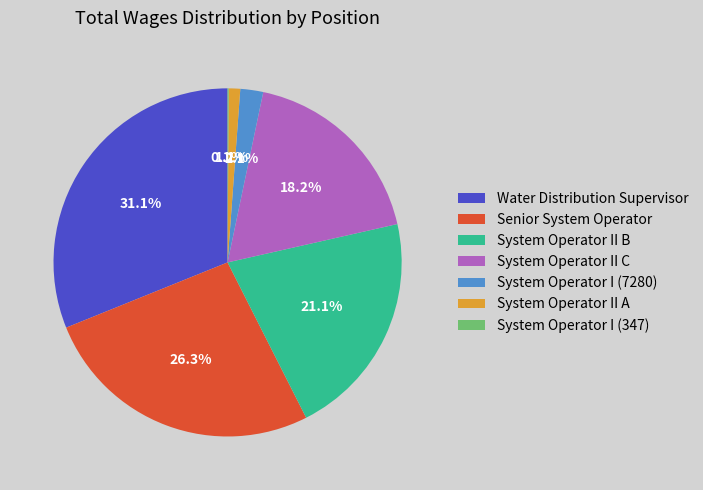

To the nearest percent, what percentage of the pie is Water Distribution Supervisor?

31%